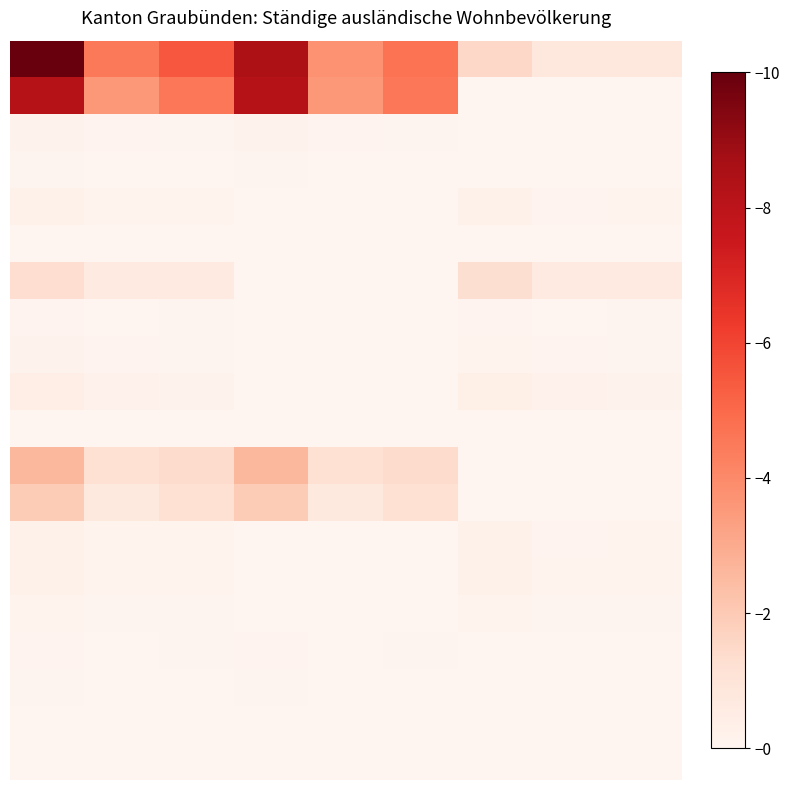

How many series are shown in this chart?

20